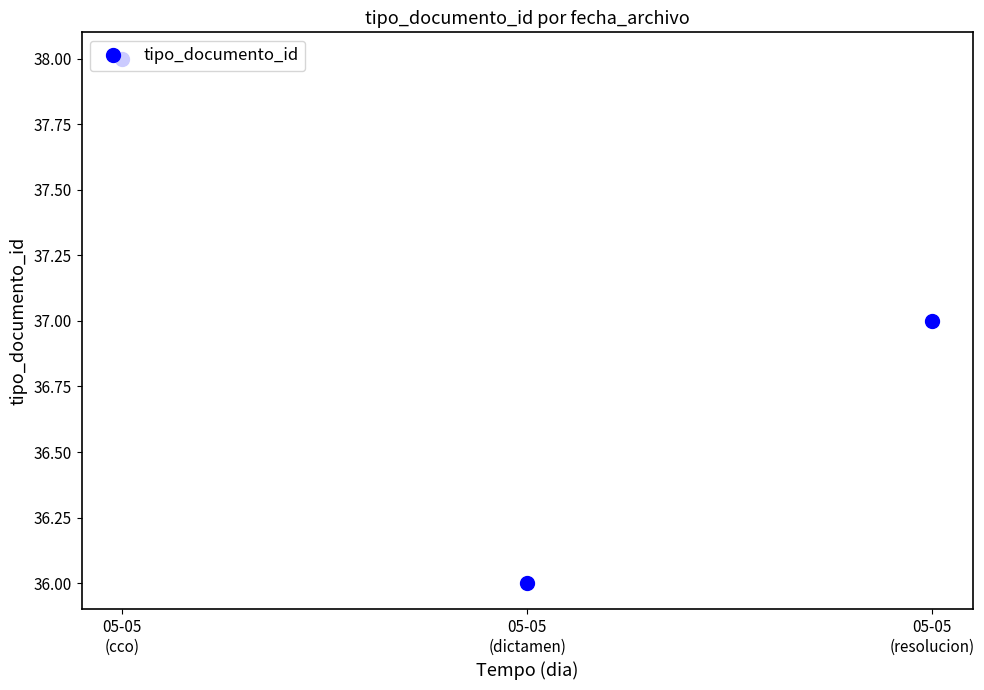

Rank the categories by value from highest to lowest.

05-05
(cco), 05-05
(resolucion), 05-05
(dictamen)